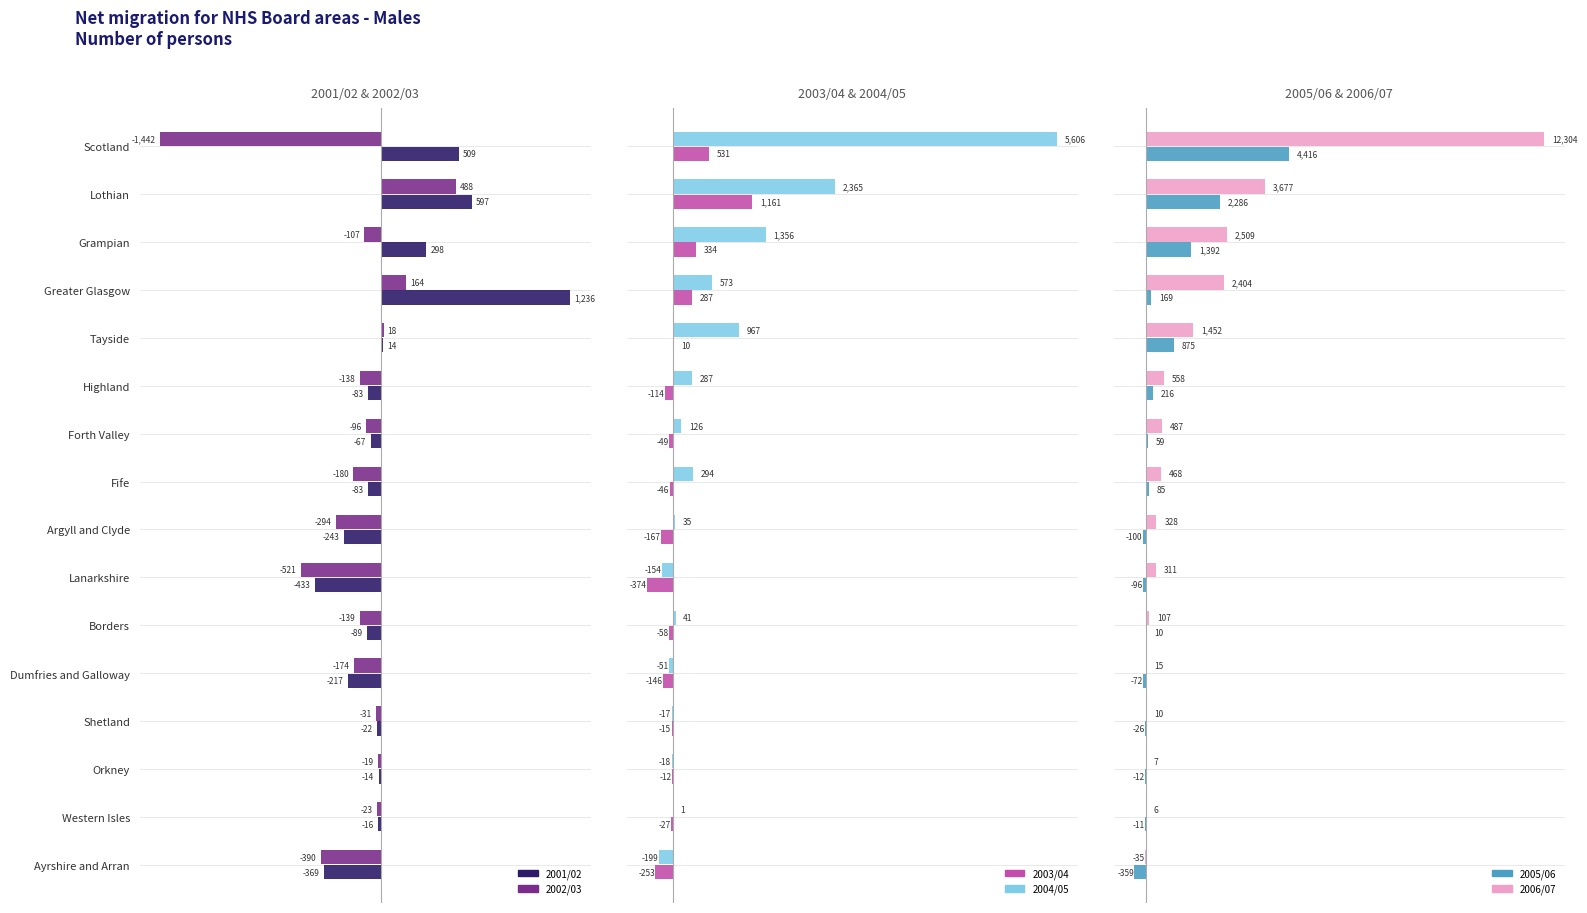

Which series has the largest total across all categories?

2006/07